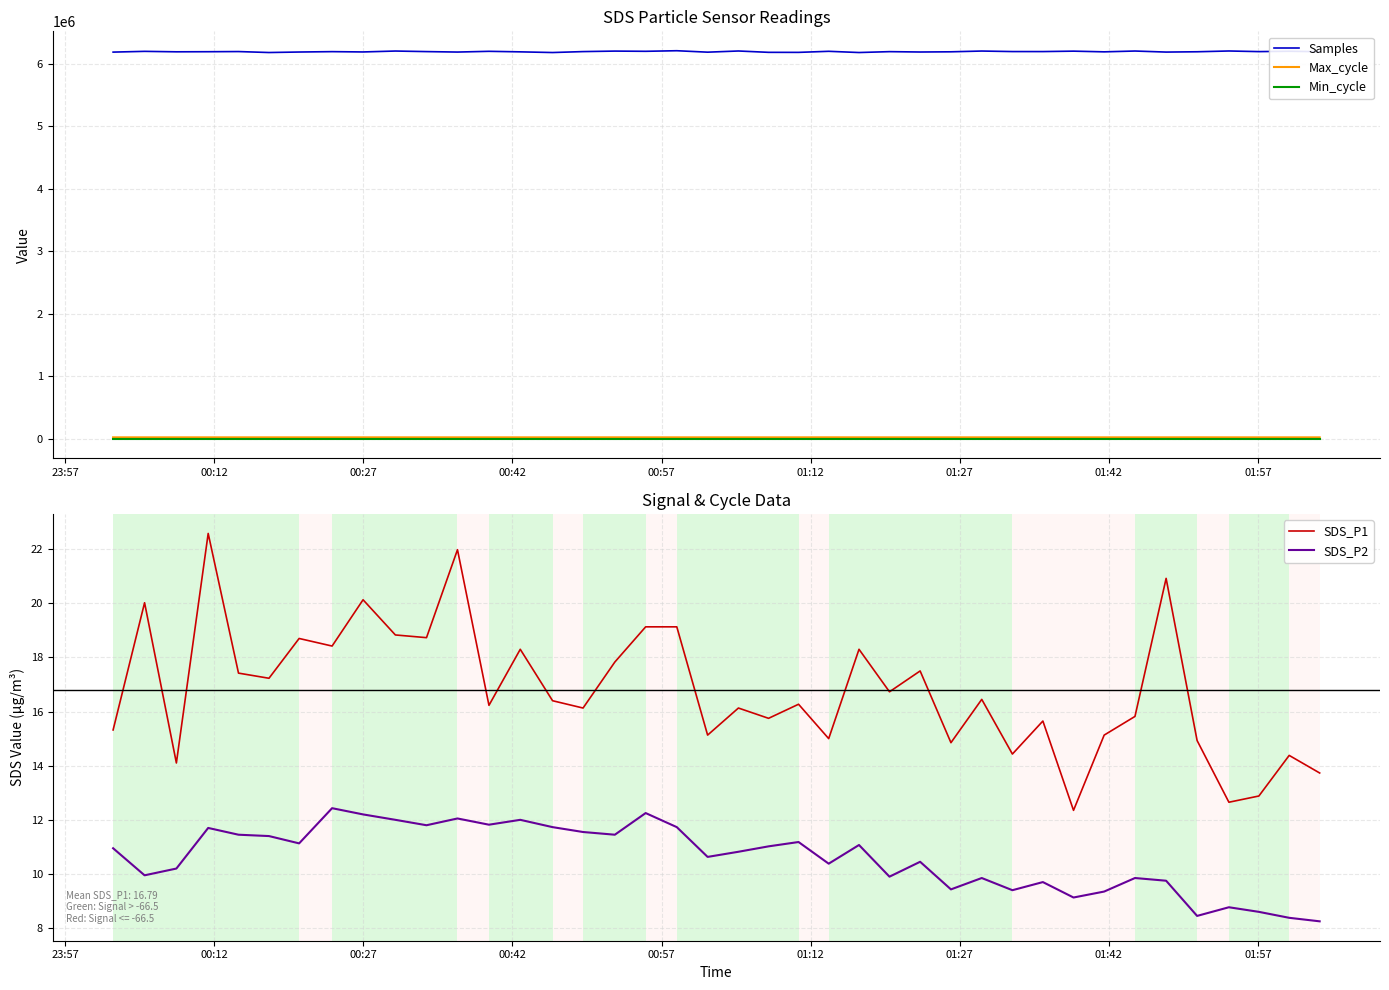

True or false: Samples and Min_cycle cross at least once.

False